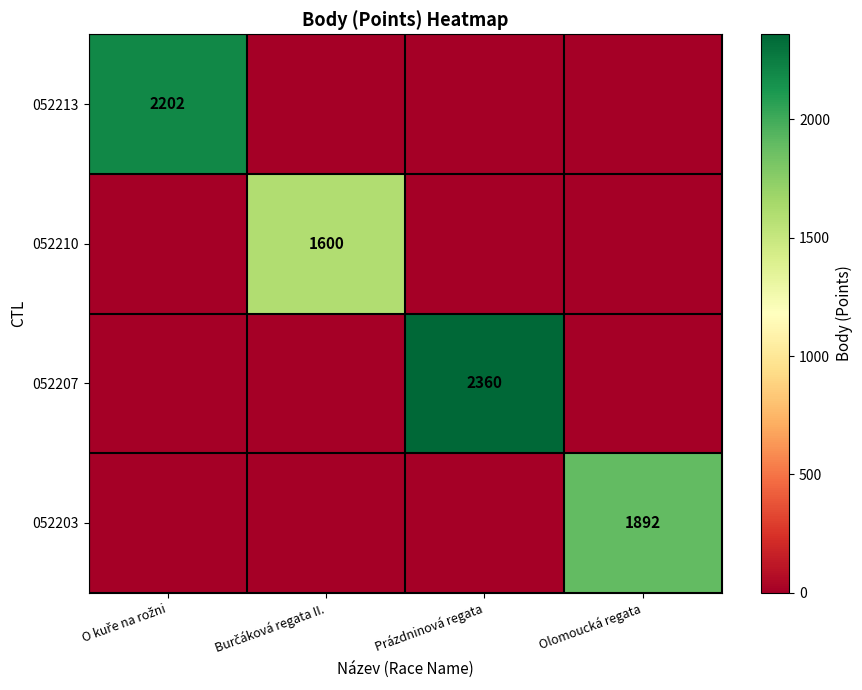

What is the difference between the highest and lowest values at Prázdninová regata?

2360